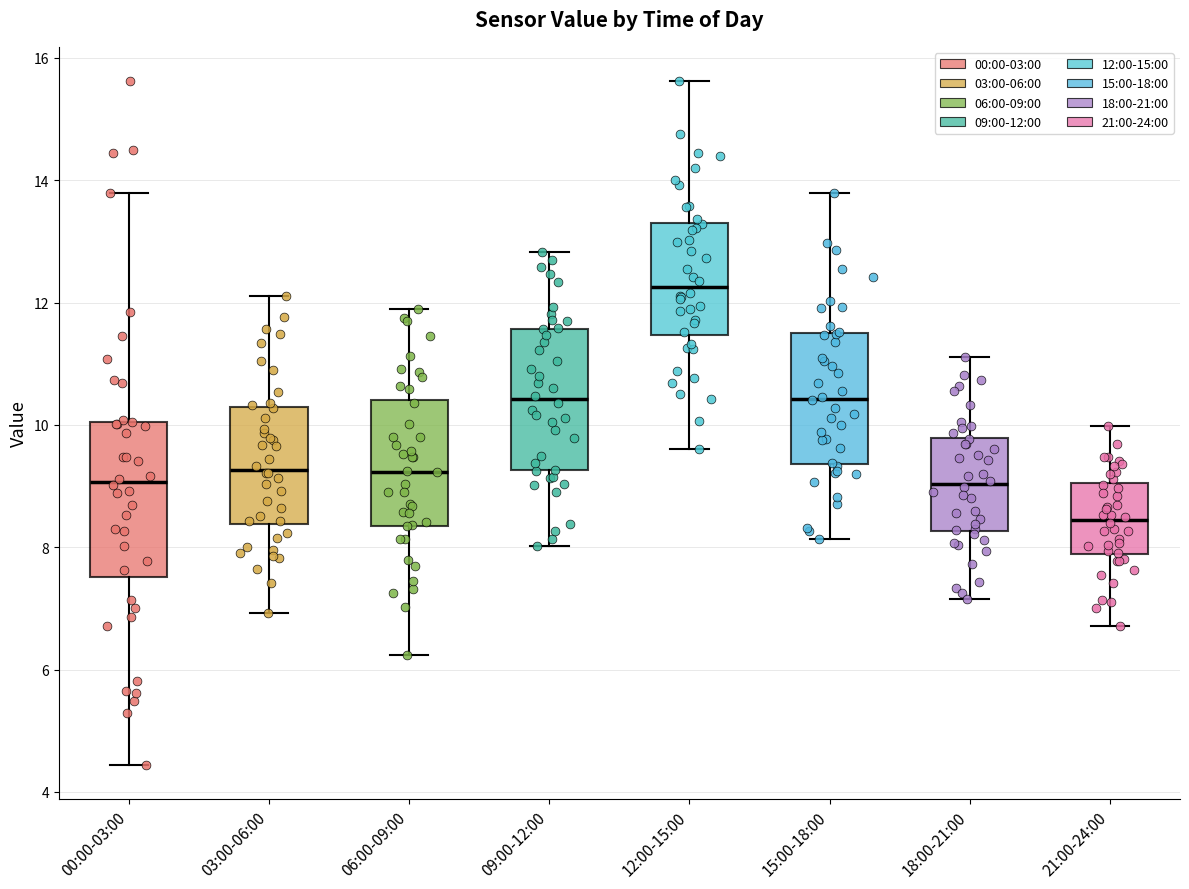

Which box has the lowest median line?

21:00-24:00